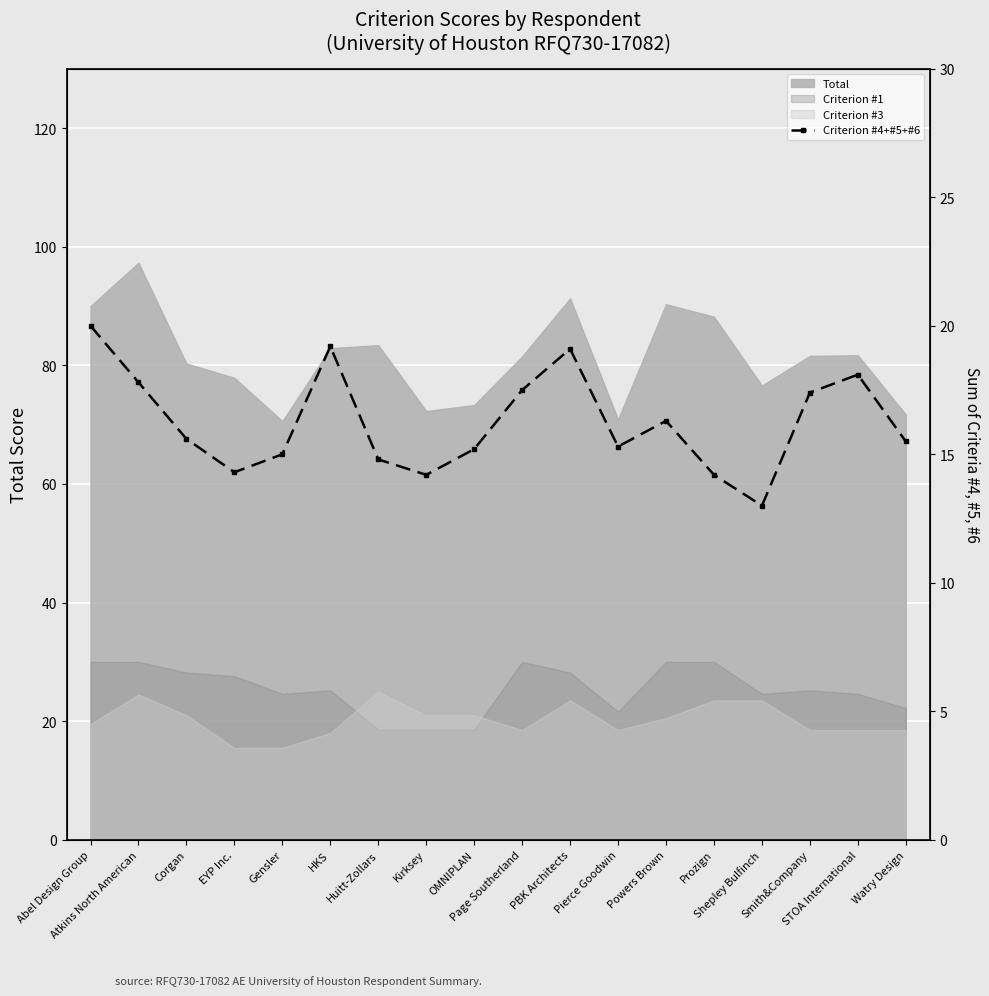

The value at OMNIPLAN is 15.2. True or false?

True